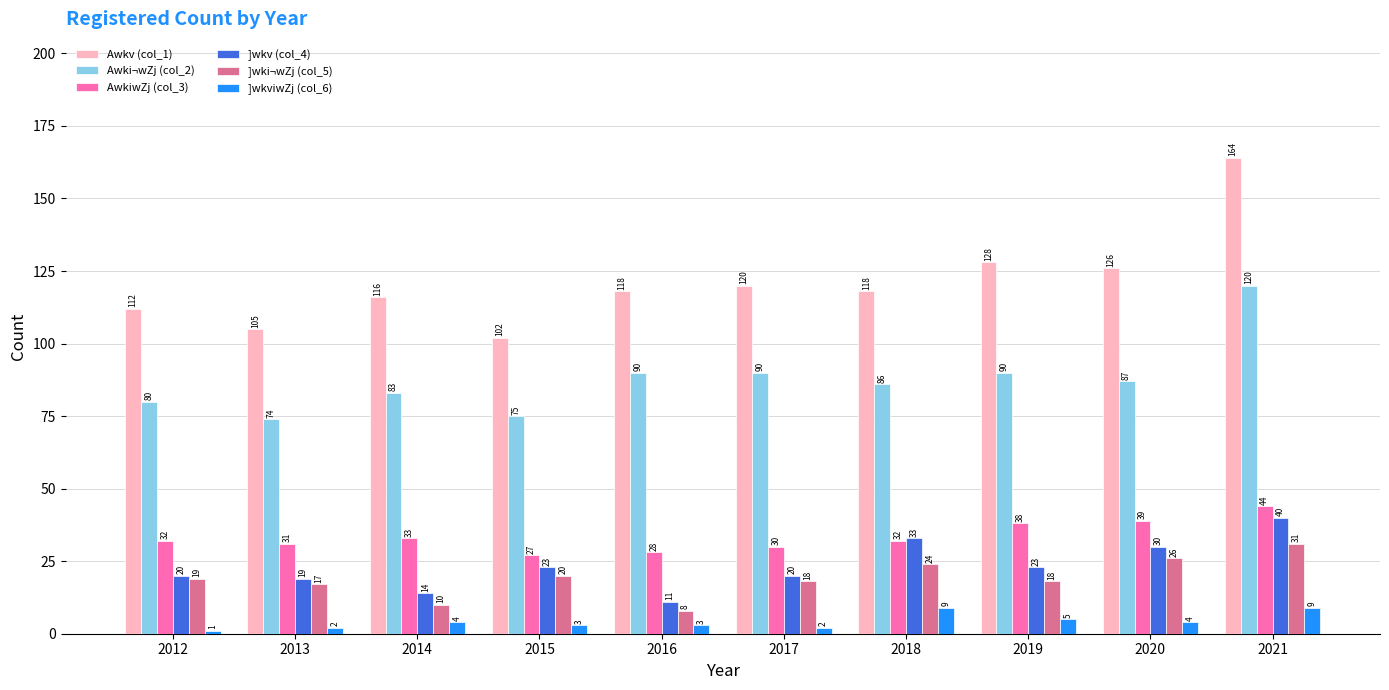

What is the value of the ]wki¬wZj (col_5) bar at the 1st from the left?

19